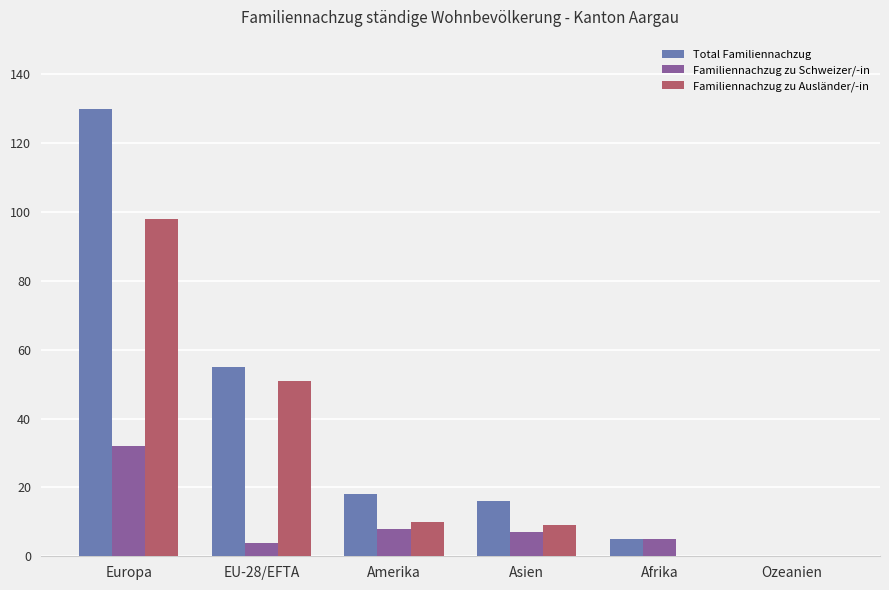

The Familiennachzug zu Ausländer/-in series shows 4 at Amerika. True or false?

False